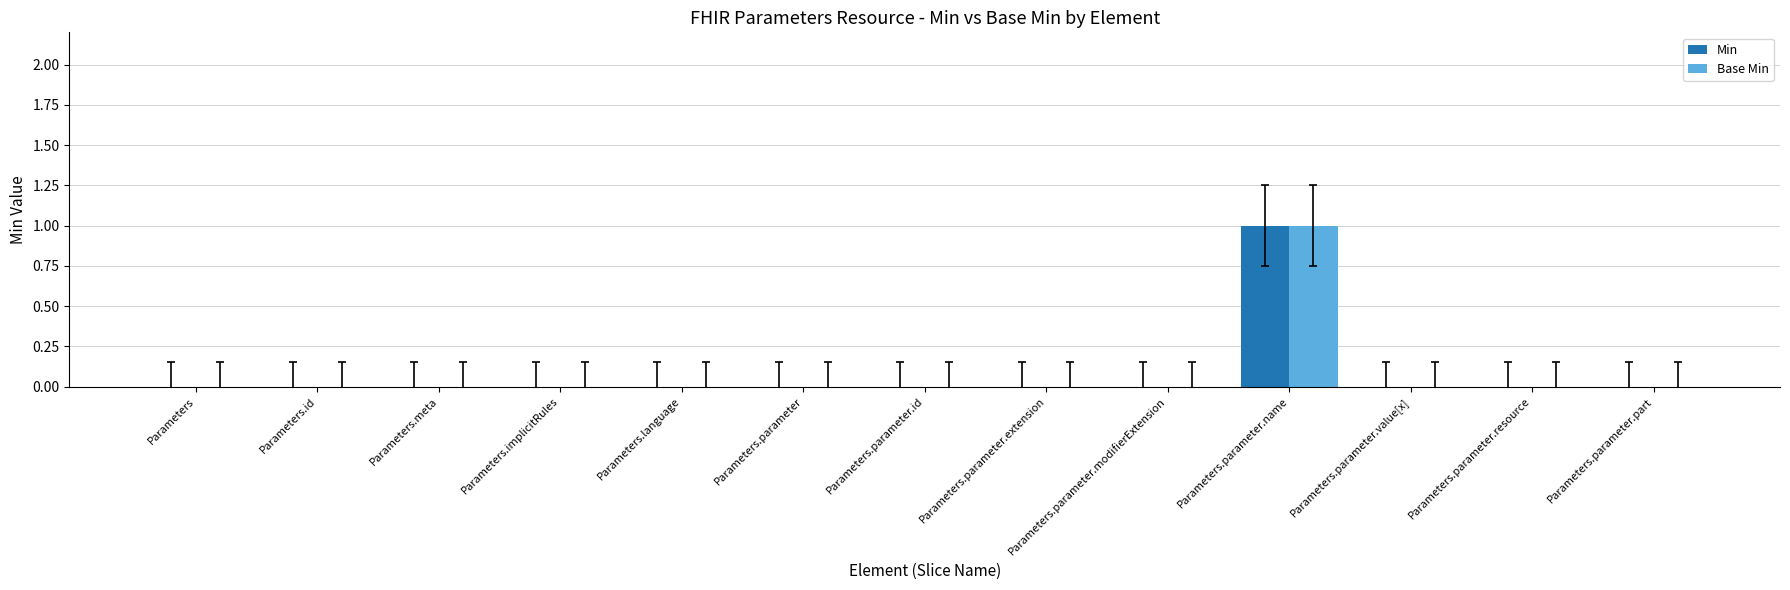

At which category is the sum across all series the highest?

Parameters.parameter.name